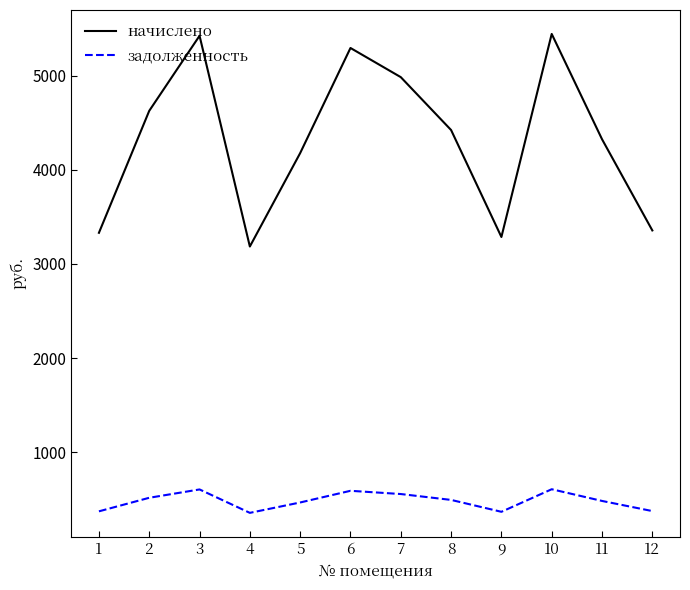

How many interior local valleys does the задолженность series have?

2